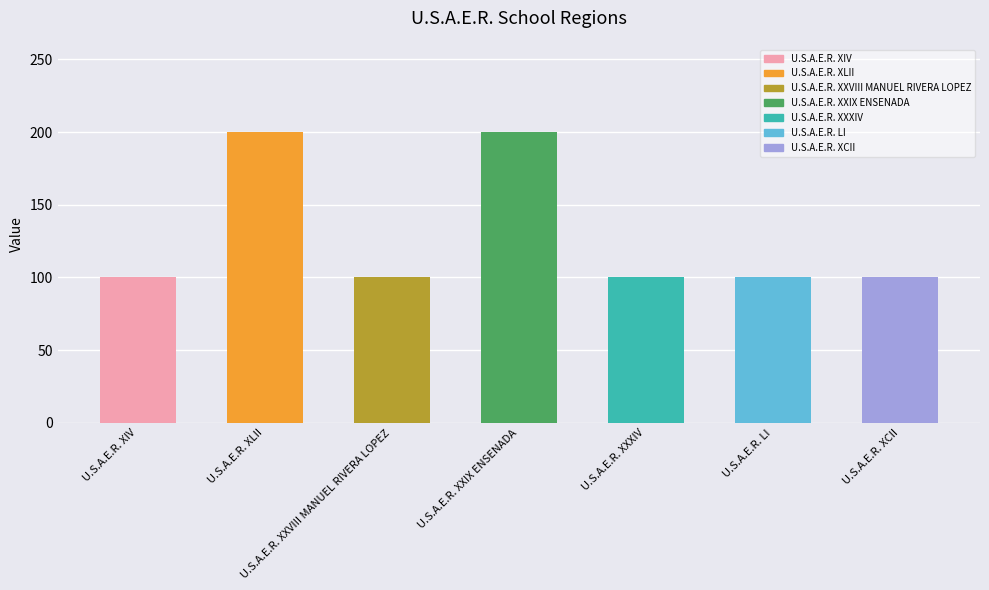

What is the change in value from U.S.A.E.R. XLII to U.S.A.E.R. XXVIII MANUEL RIVERA LOPEZ?

-100